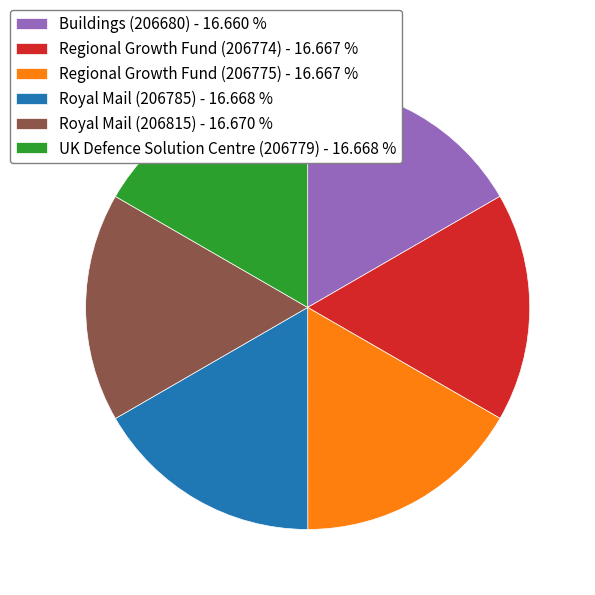

Does any single category account for the majority?

No